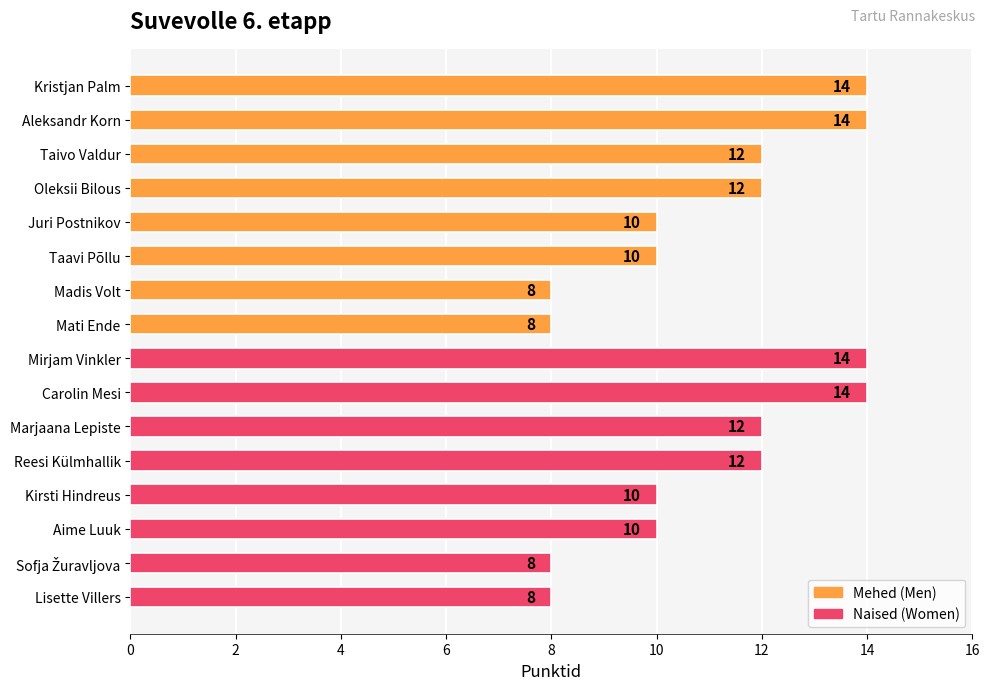

Between Taavi Põllu and Taivo Valdur, which is larger?

Taivo Valdur